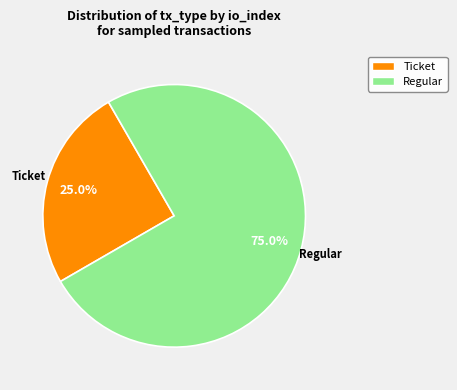

Count the number of slices in the pie.

2